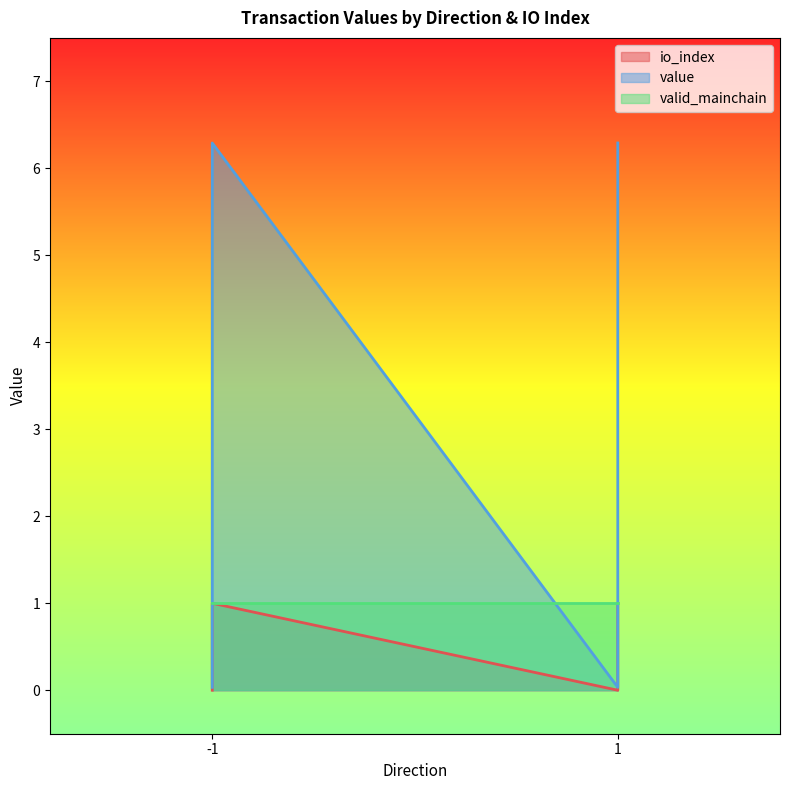

True or false: io_index and value cross at least once.

False